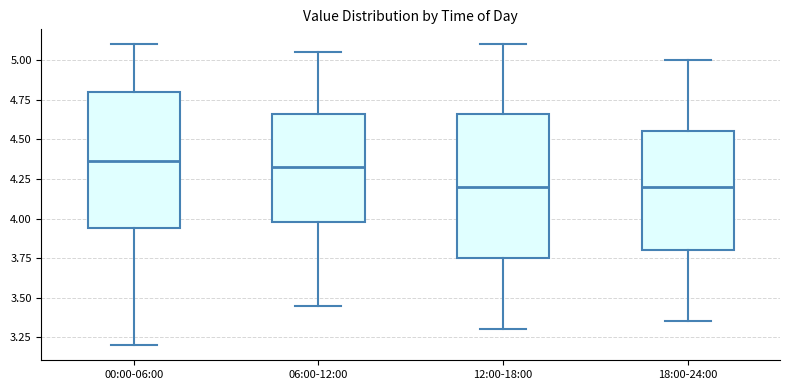

Reading left to right, transcribe this box plot: for each box, give where its median line is, the range the box spans, and where its two whiskers end, as read against the y-axis. The values are not printed on the chart, so give them approximately, as read against the axis.

00:00-06:00: median 4.35, box 3.95 to 4.80, whiskers 3.20 to 5.10
06:00-12:00: median 4.35, box 4.00 to 4.65, whiskers 3.45 to 5.05
12:00-18:00: median 4.20, box 3.75 to 4.65, whiskers 3.30 to 5.10
18:00-24:00: median 4.20, box 3.80 to 4.55, whiskers 3.35 to 5.00